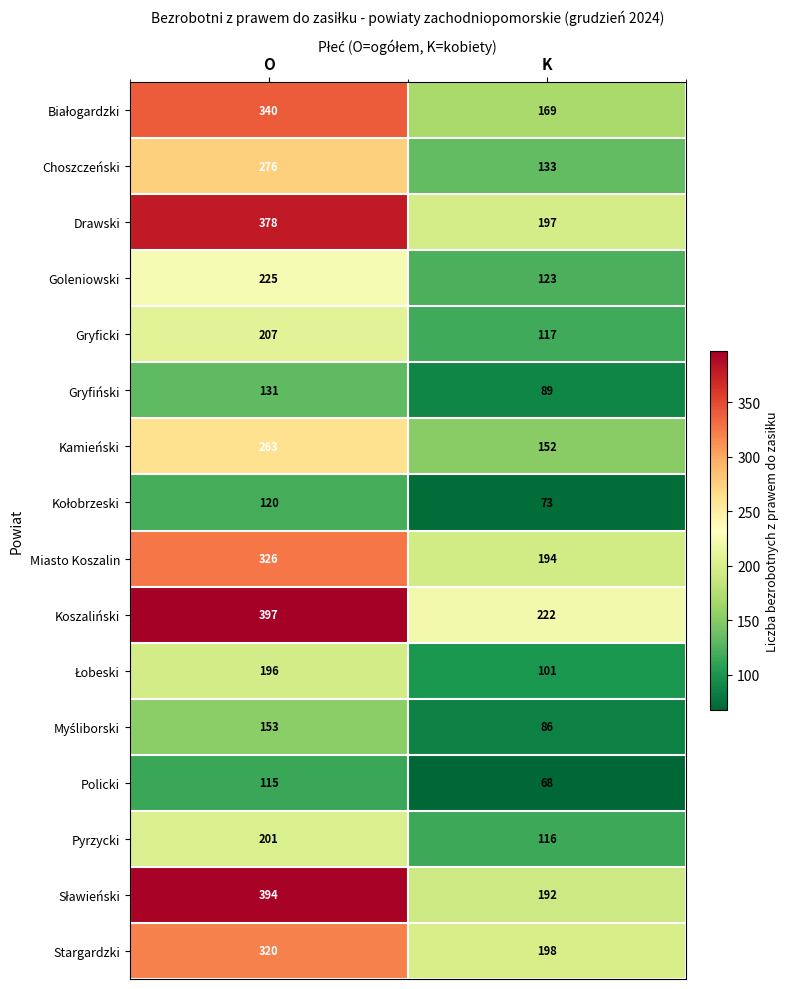

What is the minimum value shown in the chart?

68